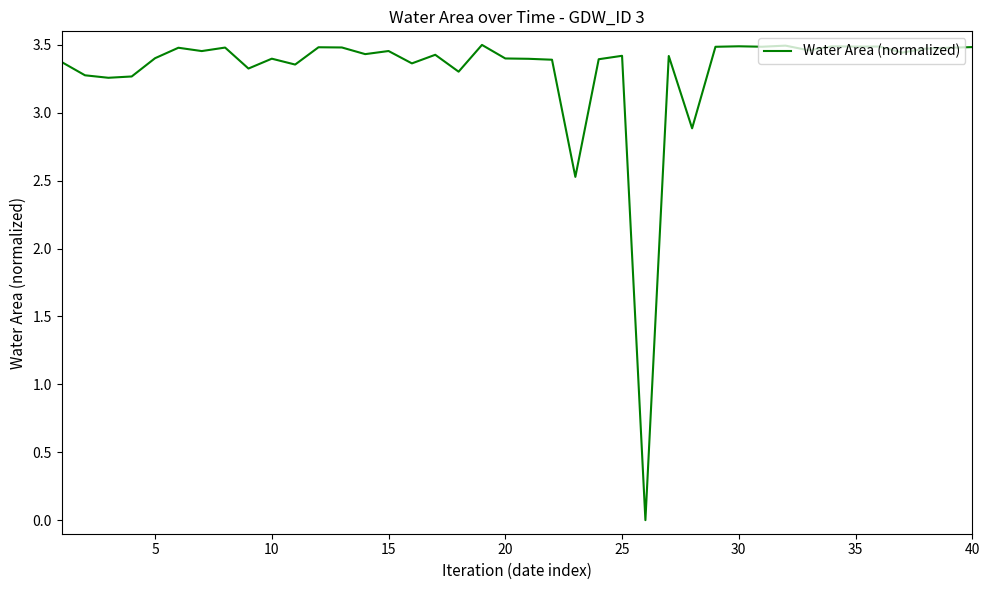

Is this an area chart (filled region under the line)?

No